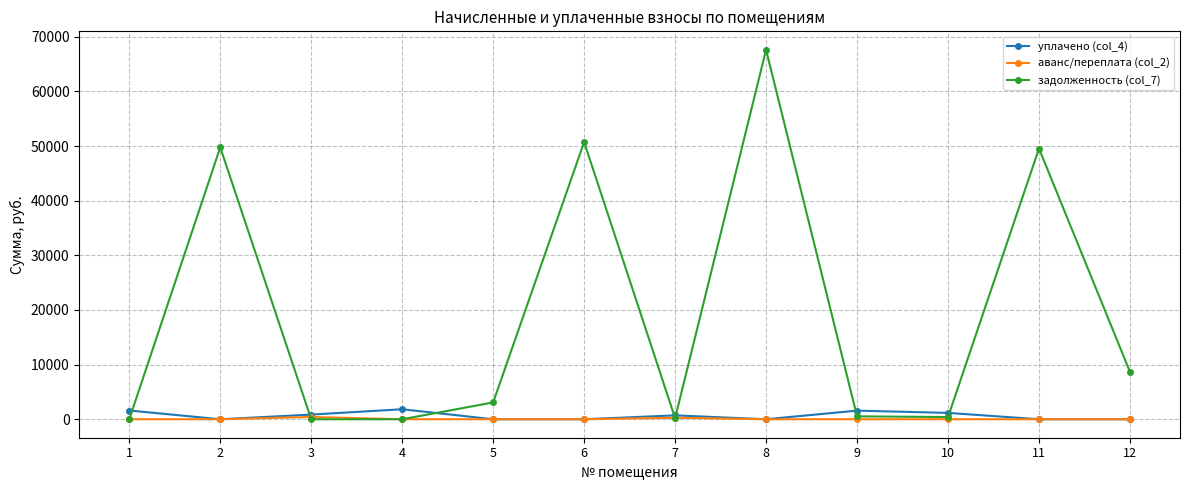

What is the total value across all series at 6?

50729.5